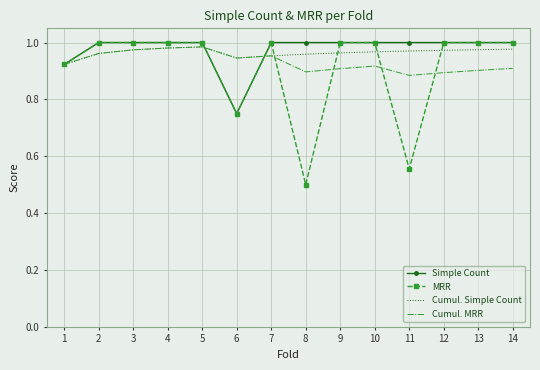

What is the smallest value displayed?

0.5